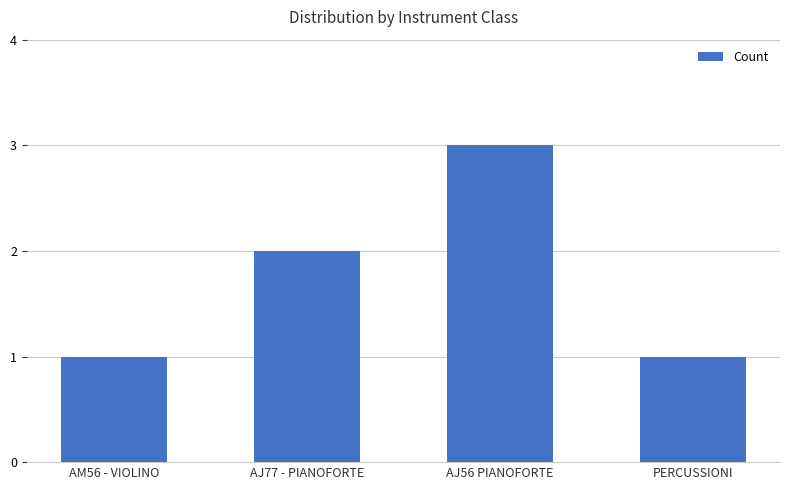

What is the value of the 2nd bar from the left?

2